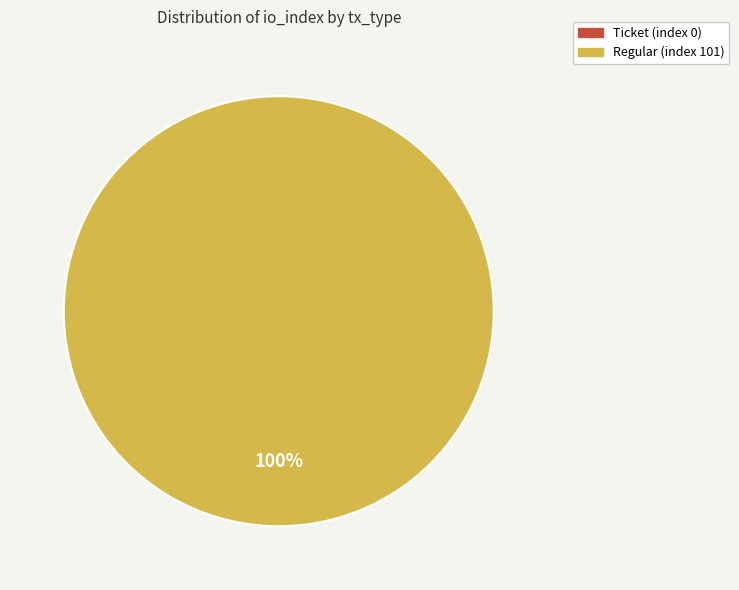

Is it true that Regular (index 101) is 99% of the pie?

False